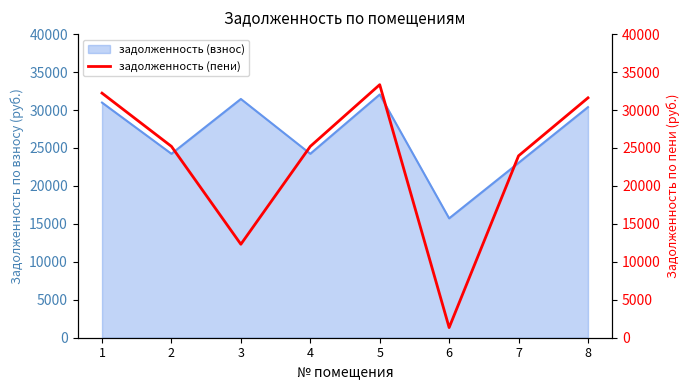

Reading right to left, what are all the values shown in this chart?

31602.7	23965.9	1337.8	33337.1	25207.7	12314.4	25207.7	32223.6